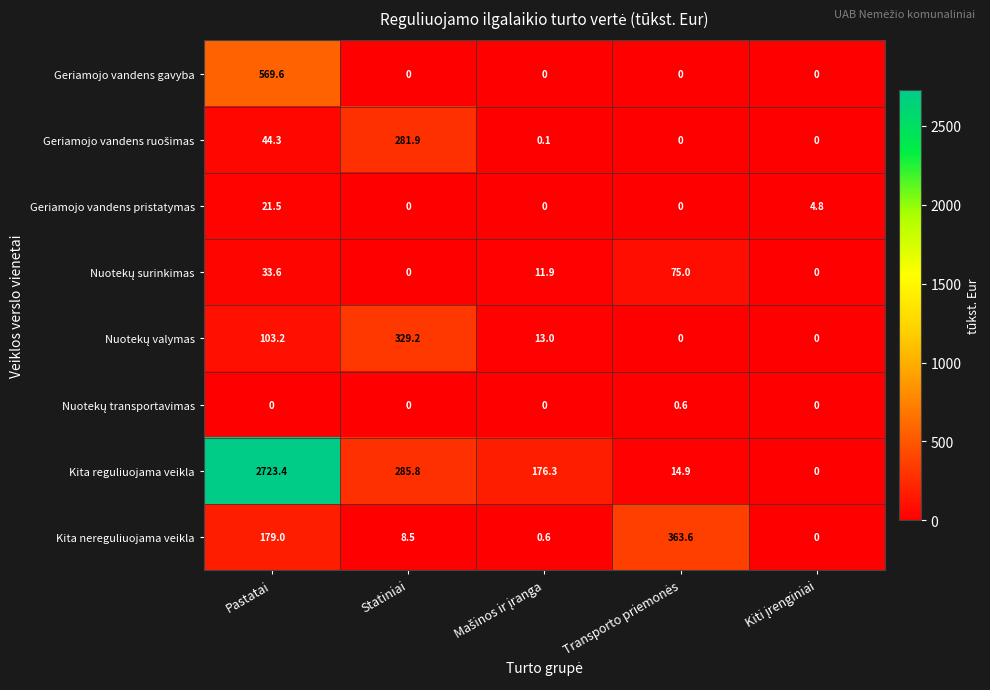

What is the maximum value for Kita reguliuojama veikla?

2723.4